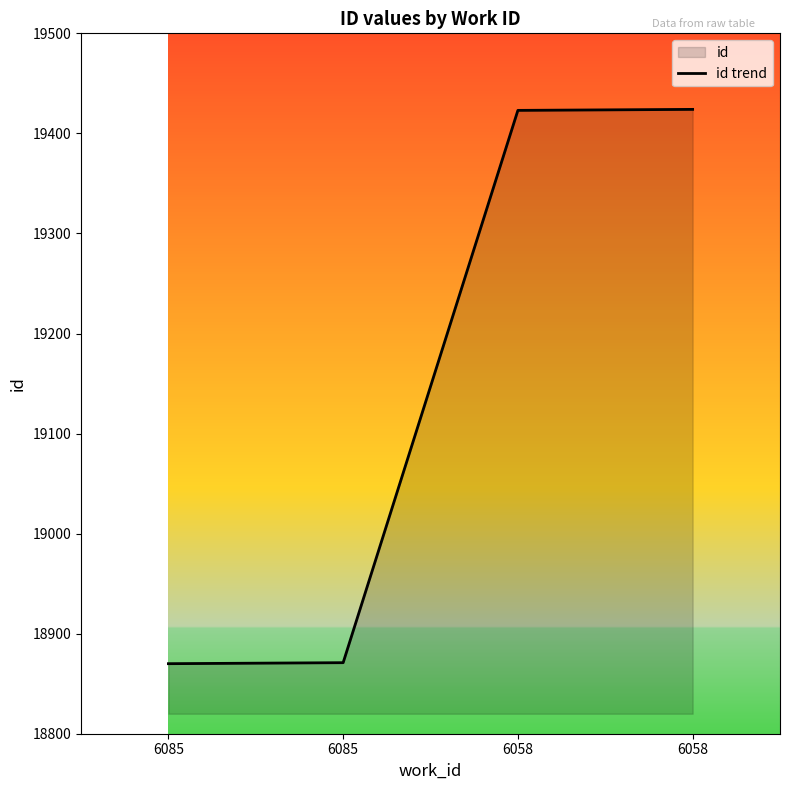

Reading left to right, what are all the values shown in this chart?

6085=18870	6085=18871	6058=19423	6058=19424